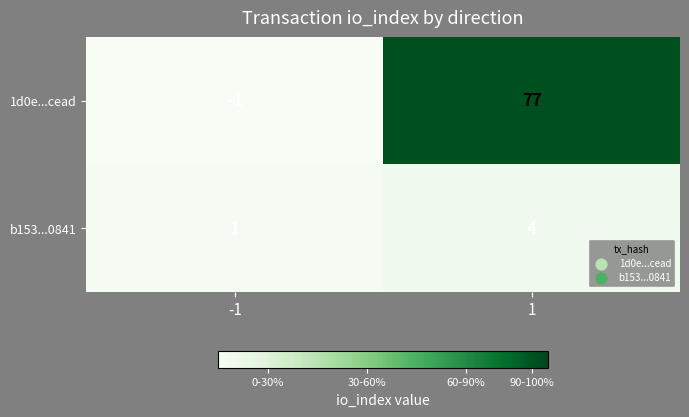

What is the minimum value shown in the chart?

-1